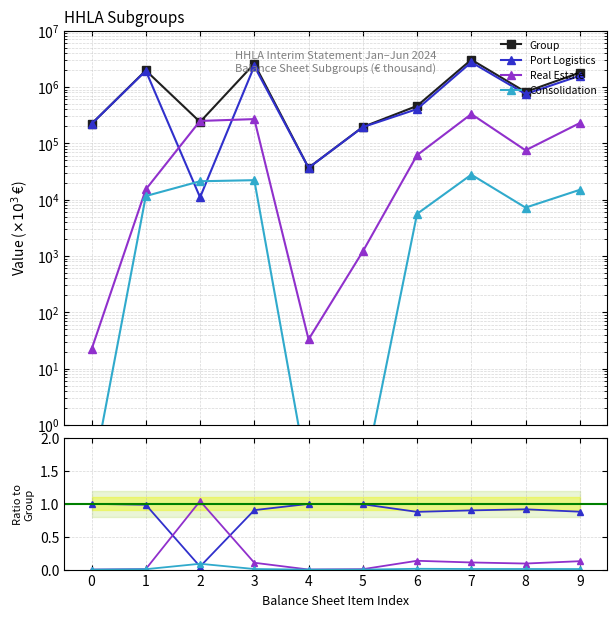

What is the difference between the highest and lowest values at 2?

238929.0